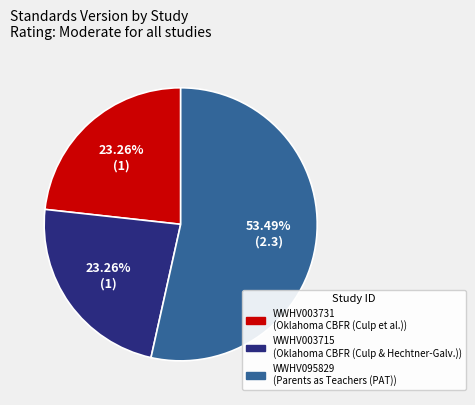

Which has a higher value, WWHV003715 or WWHV095829?

WWHV095829